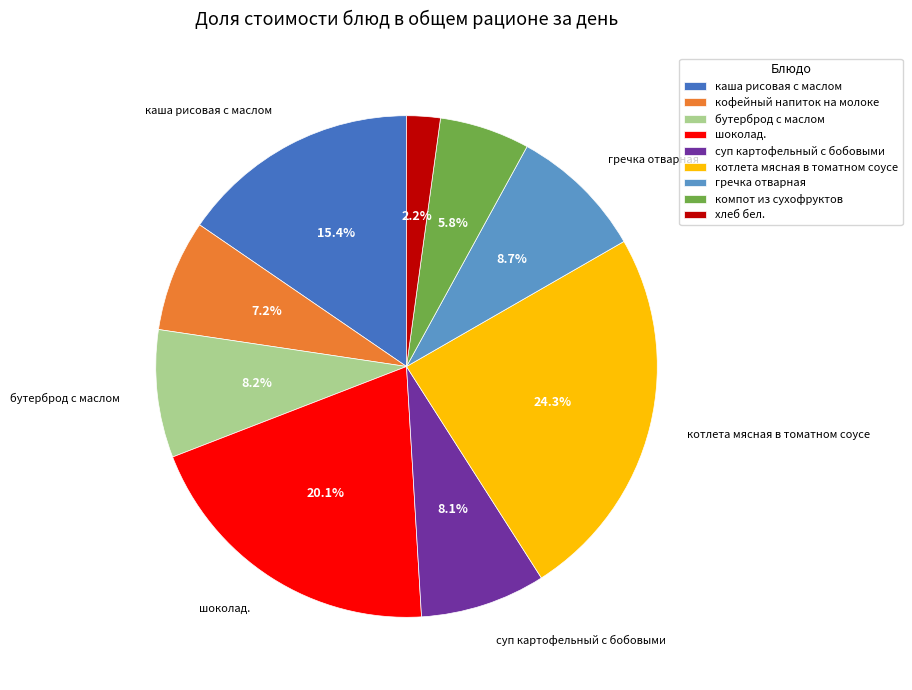

Is суп картофельный с бобовыми the majority of the pie?

No